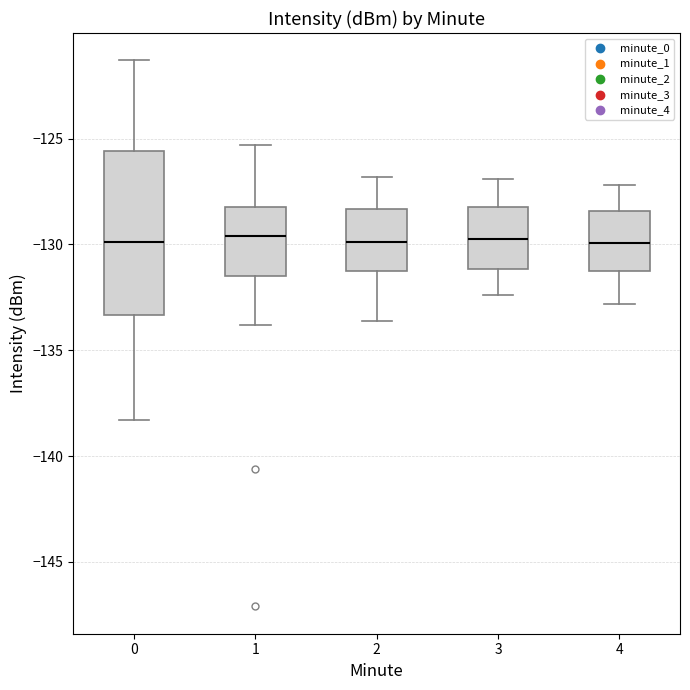

Reading left to right, read every box against the y-axis: the position of its median line, the range the box covers, and the ends of its whiskers. The values are not printed on the chart, so give them approximately, as read against the axis.

0: median -130.0, box -133.5 to -125.5, whiskers -138.5 to -121.5
1: median -129.5, box -131.5 to -128.0, whiskers -134.0 to -125.5
2: median -130.0, box -131.5 to -128.5, whiskers -133.5 to -127.0
3: median -129.5, box -131.0 to -128.0, whiskers -132.5 to -127.0
4: median -130.0, box -131.5 to -128.5, whiskers -133.0 to -127.0